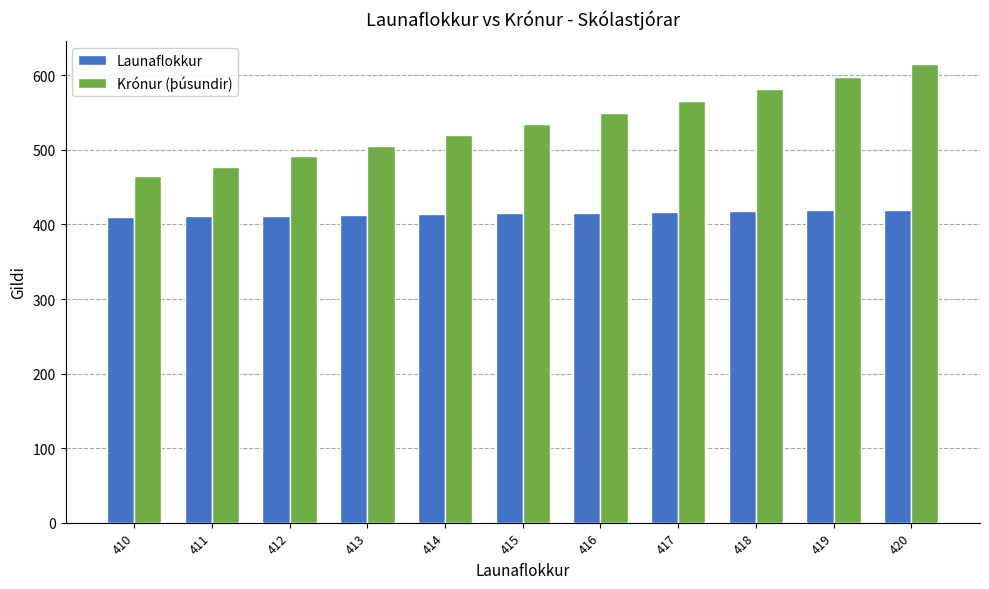

Read the Krónur (þúsundir) value at 418.

581.2